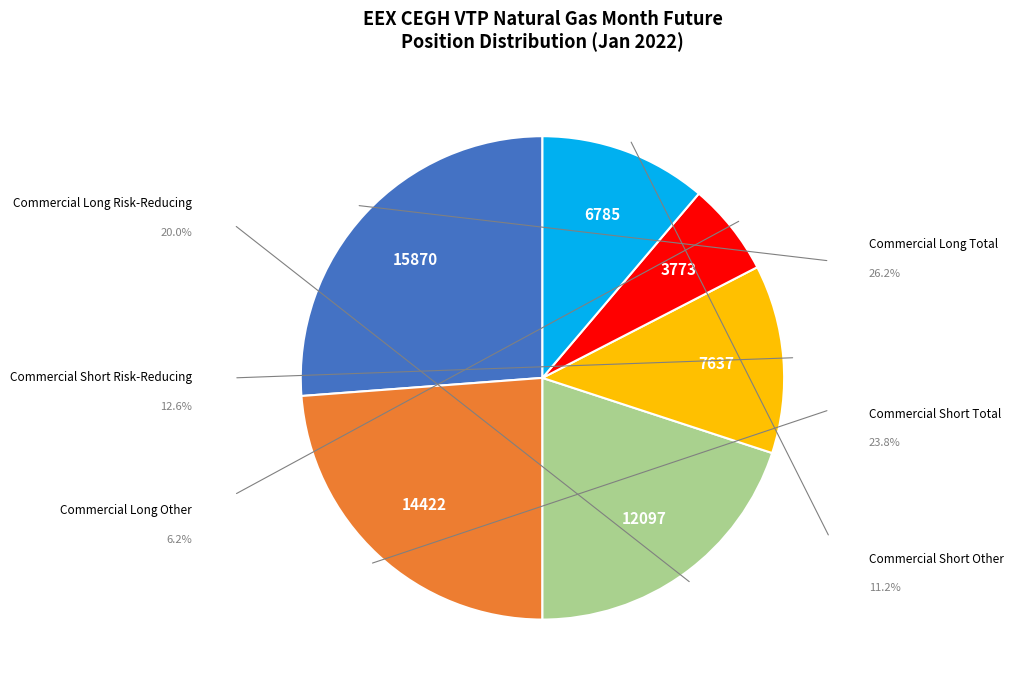

How many slices are in this pie chart?

6